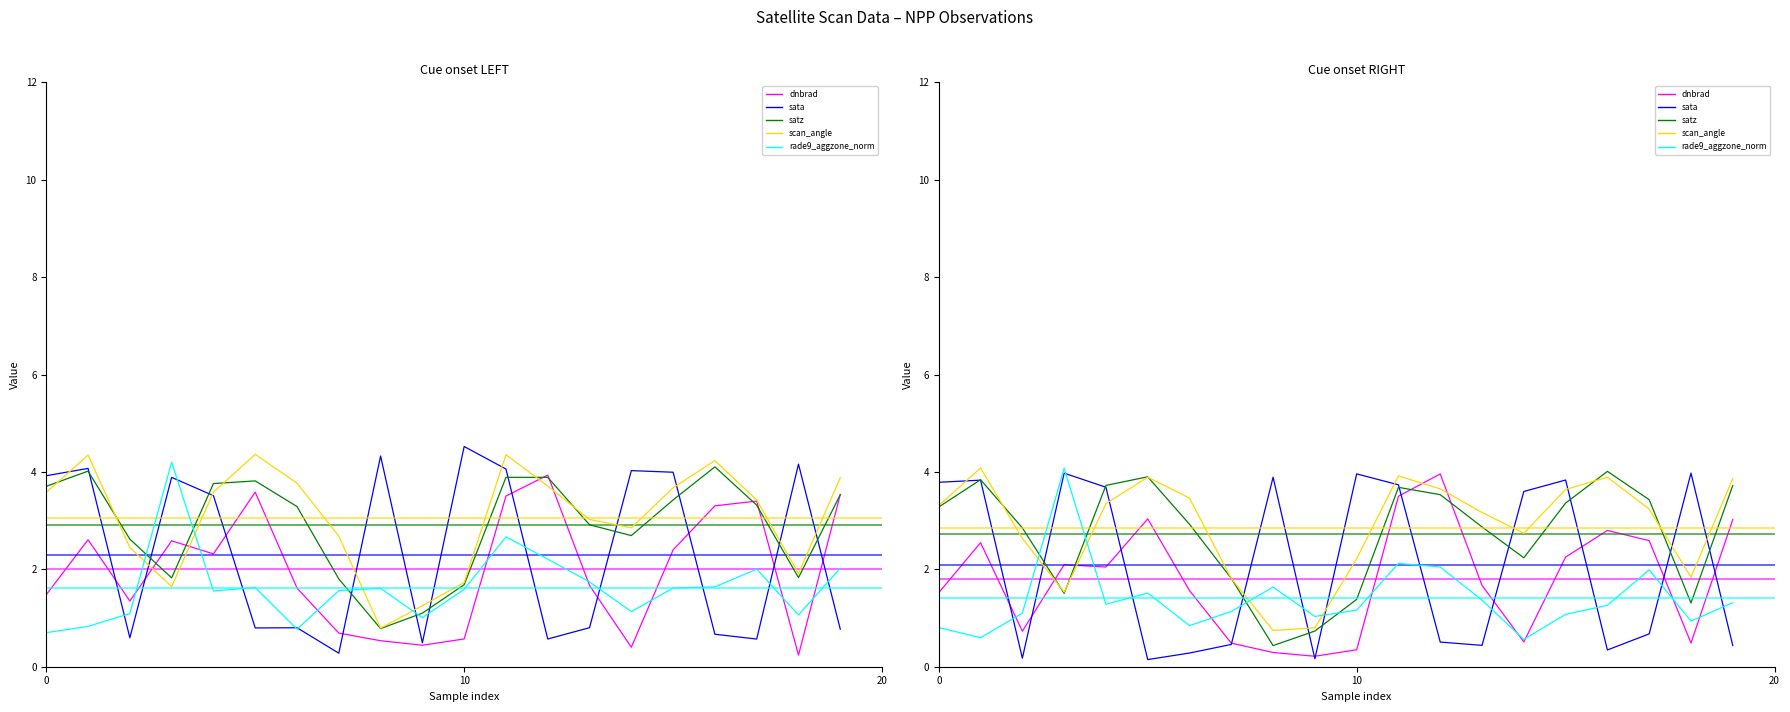

Is it true that dnbrad equals 2.4 at 8927146?

False